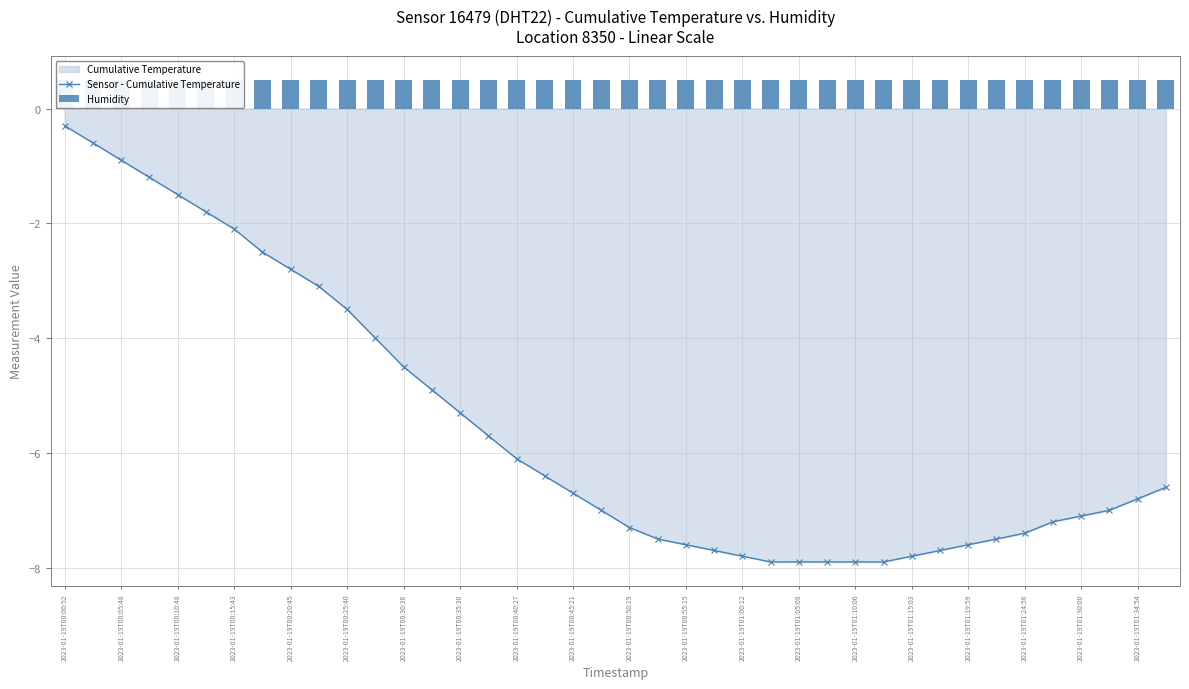

How many distinct data groups are displayed?

2